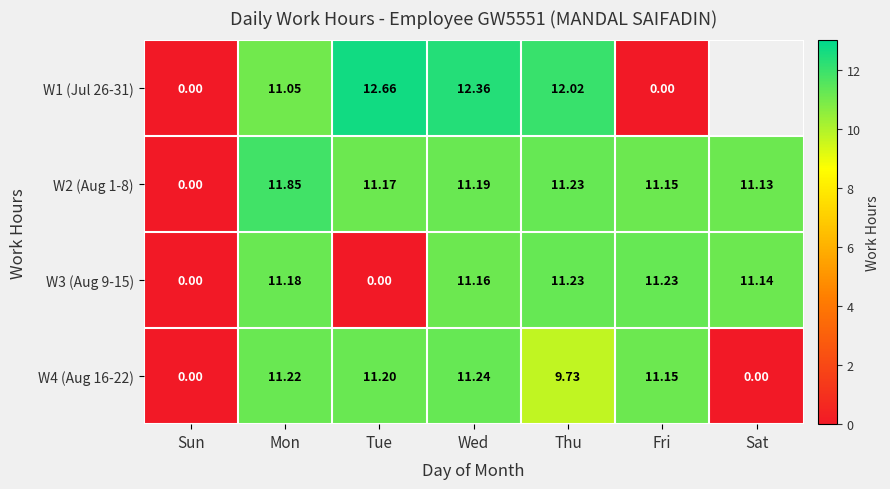

What is the approximate value of W4 (Aug 16-22) at Thu?

9.7